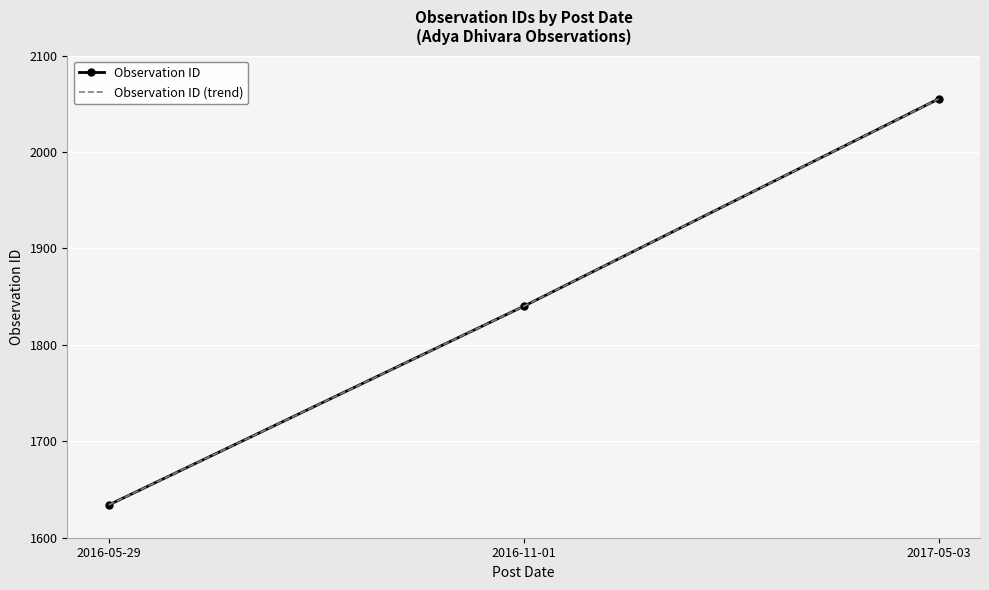

List the series in order of their peak value, highest first.

Observation ID, Observation ID (trend)